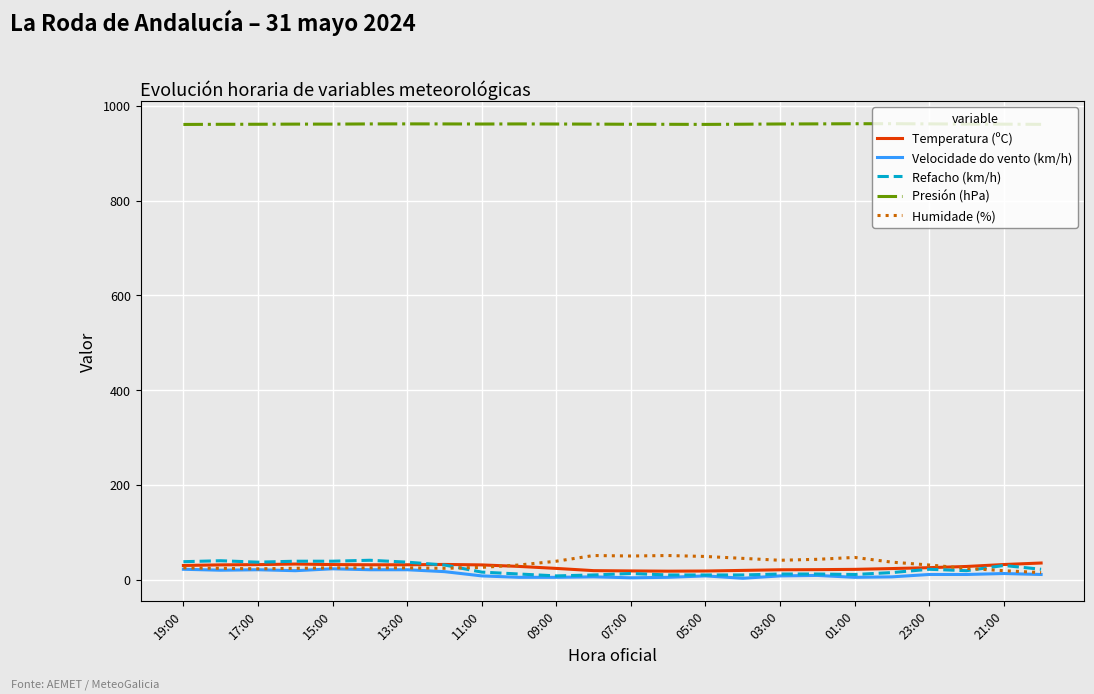

After their last crossing, which series has the higher values: Humidade (%) or Temperatura (ºC)?

Temperatura (ºC)